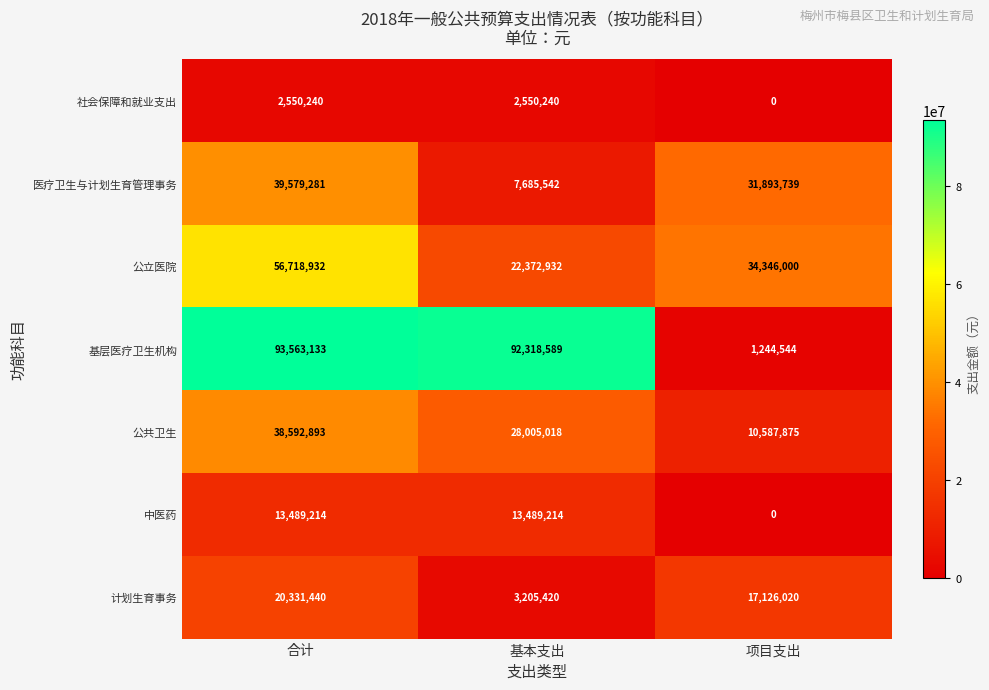

What value does the 中医药 series have at 合计, to the nearest 10?

13489210